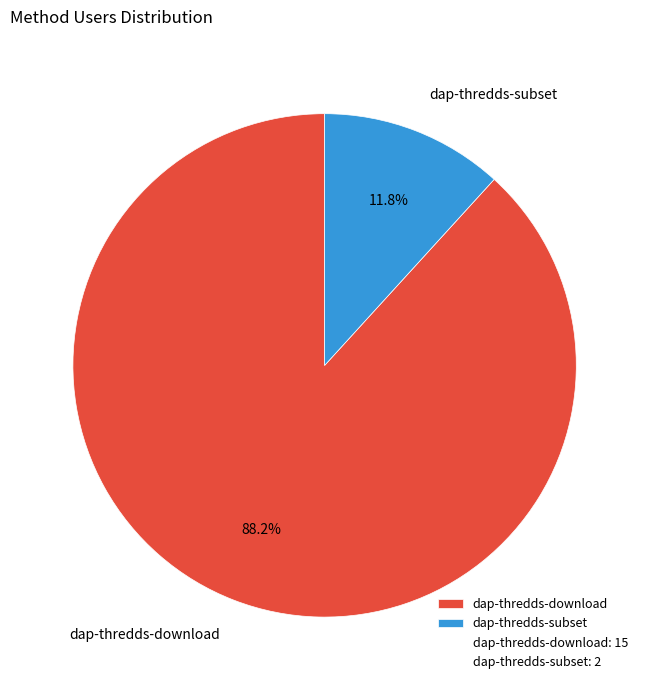

What percentage is NOT represented by dap-thredds-subset?

88.2%